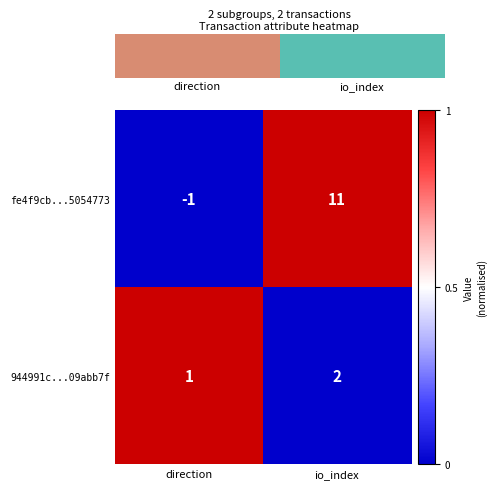

At which label is fe4f9cb...5054773 closest to 5?

direction